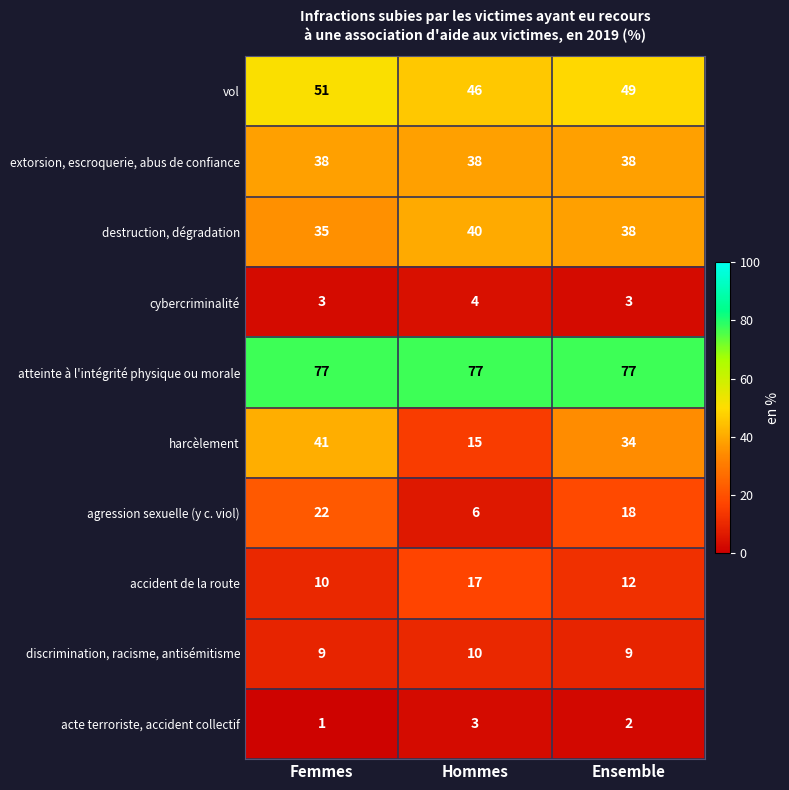

What is the sum of all agression sexuelle (y c. viol) values?

46